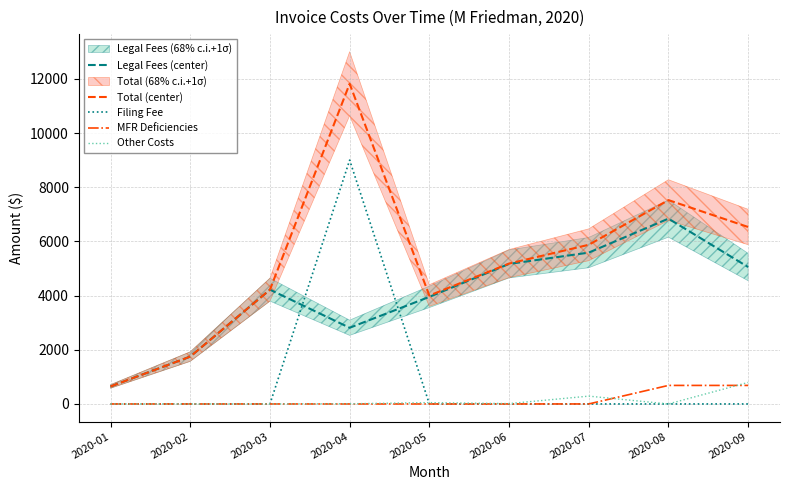

True or false: Filing Fee has a value of 0.0 at 2020-08.

True